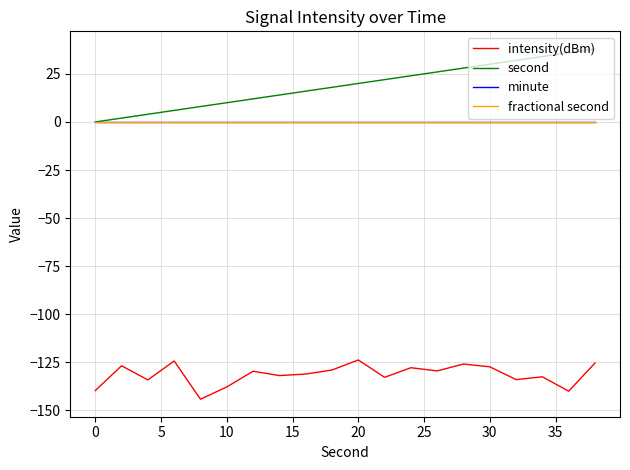

Does the chart have visible grid lines?

Yes